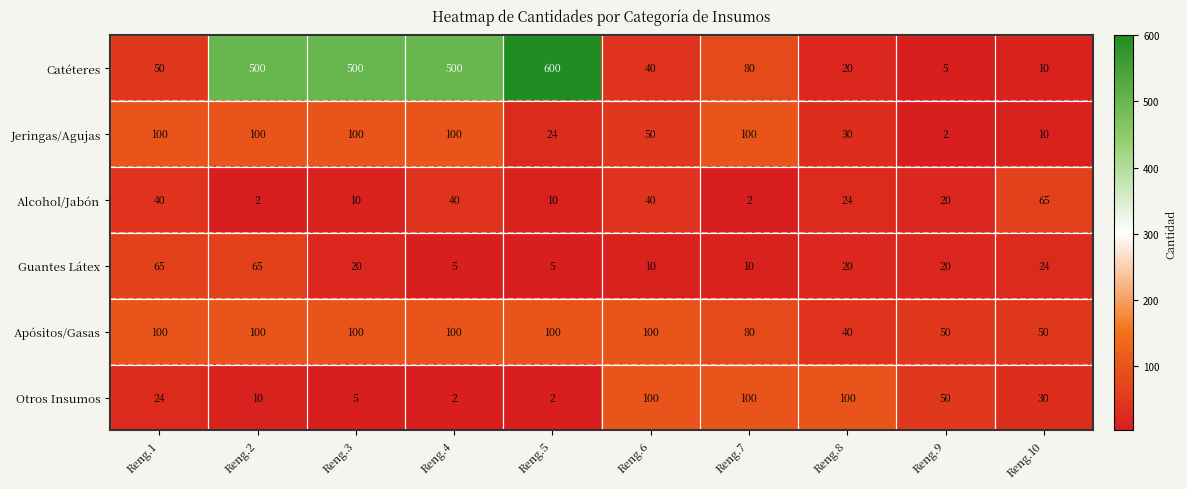

What is the average value of the Jeringas/Agujas series?

62